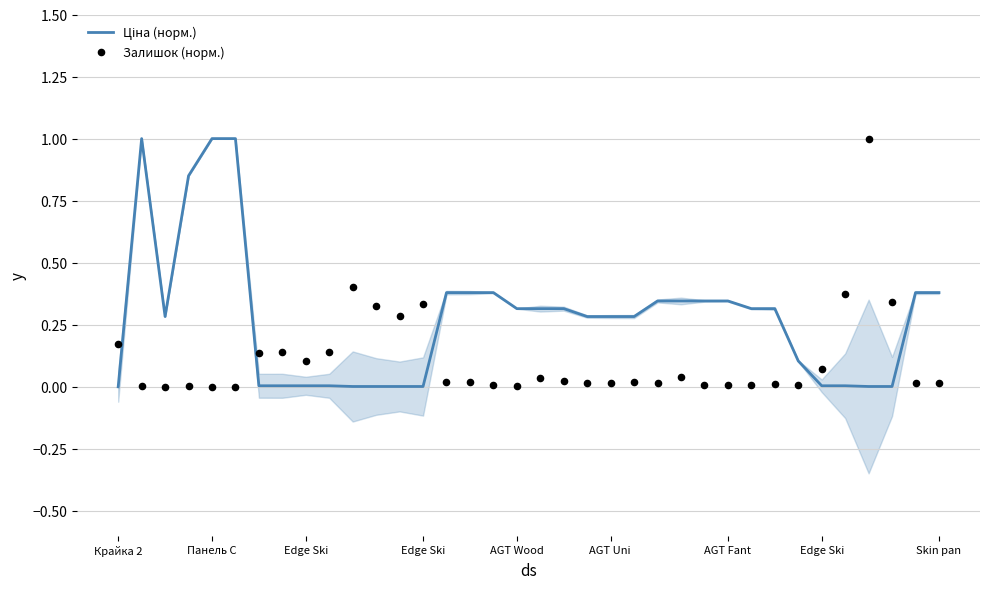

What are all the series names shown in the legend?

Ціна (норм.), Залишок (норм.)